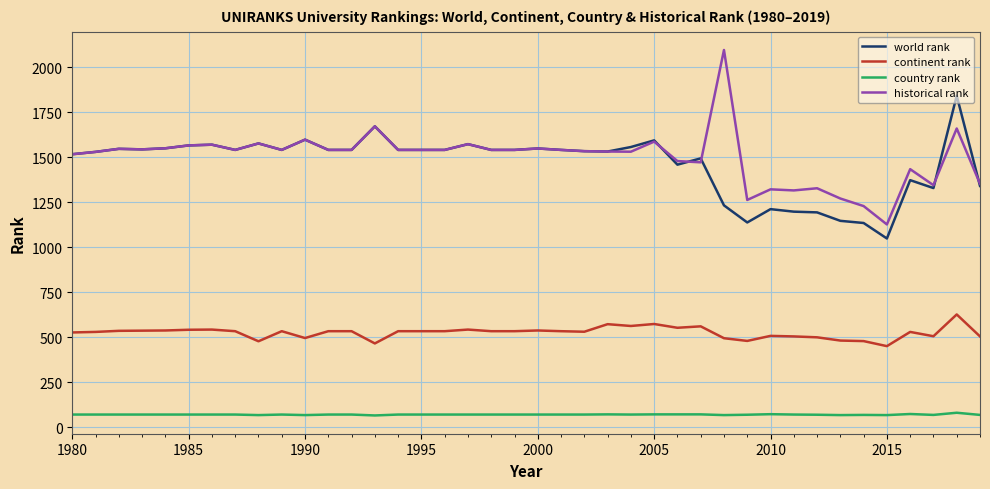

Which series has the widest spread of values?

historical rank